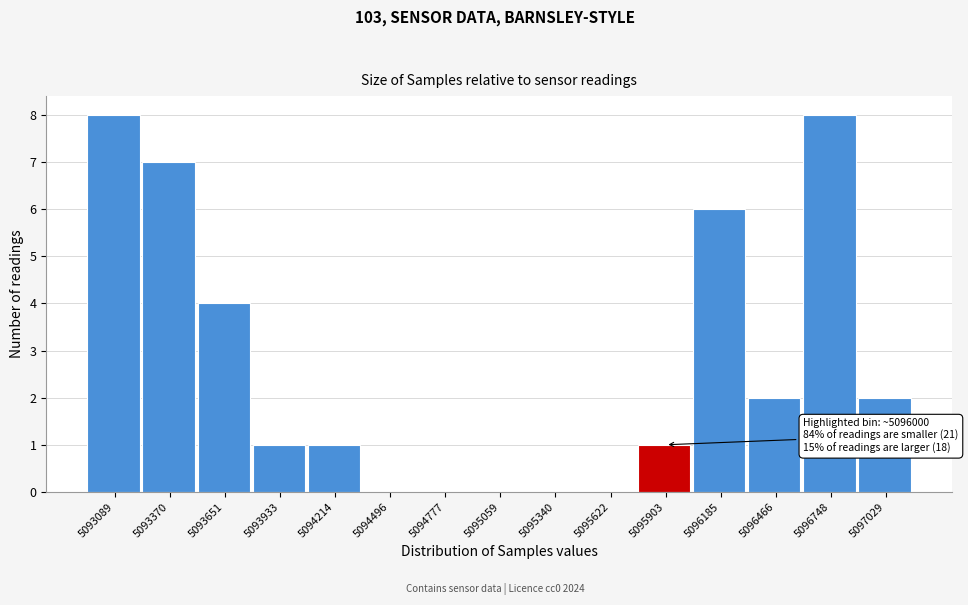

Reading left to right, what are all the values shown in this chart?

5093089=8	5093370=7	5093651=4	5093933=1	5094214=1	5094496=0	5094777=0	5095059=0	5095340=0	5095622=0	5095903=1	5096185=6	5096466=2	5096748=8	5097029=2